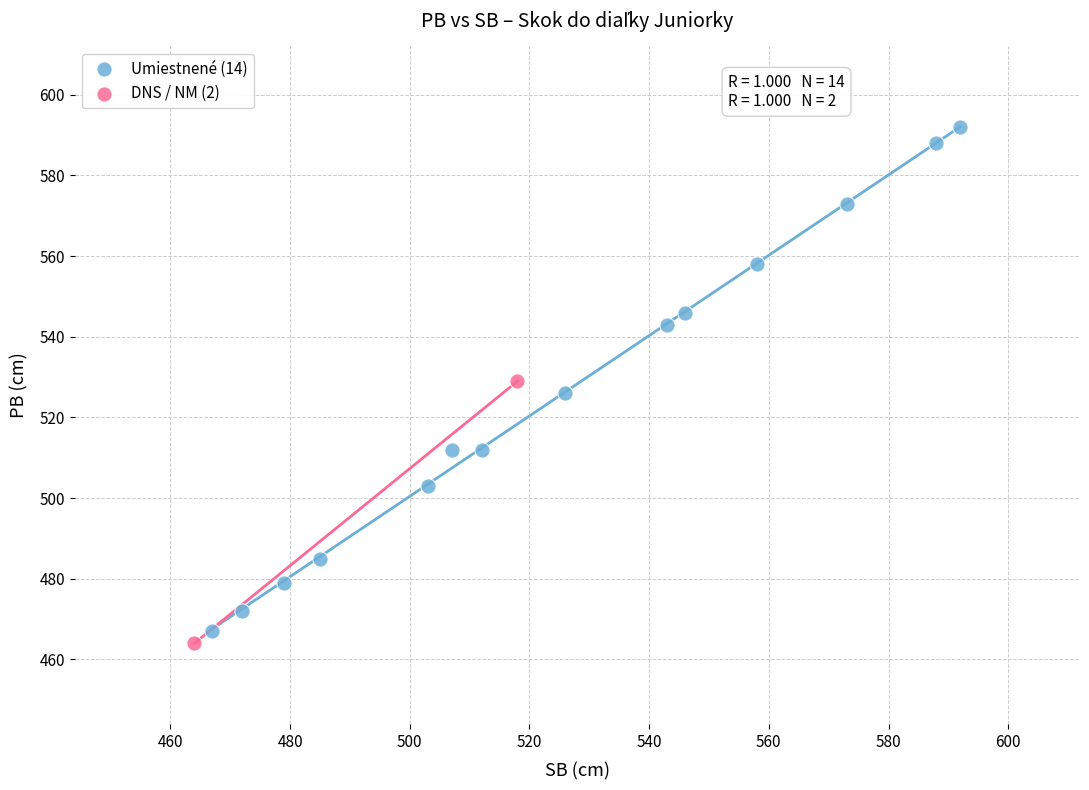

Which series reaches the maximum Y coordinate?

Umiestnené (14)